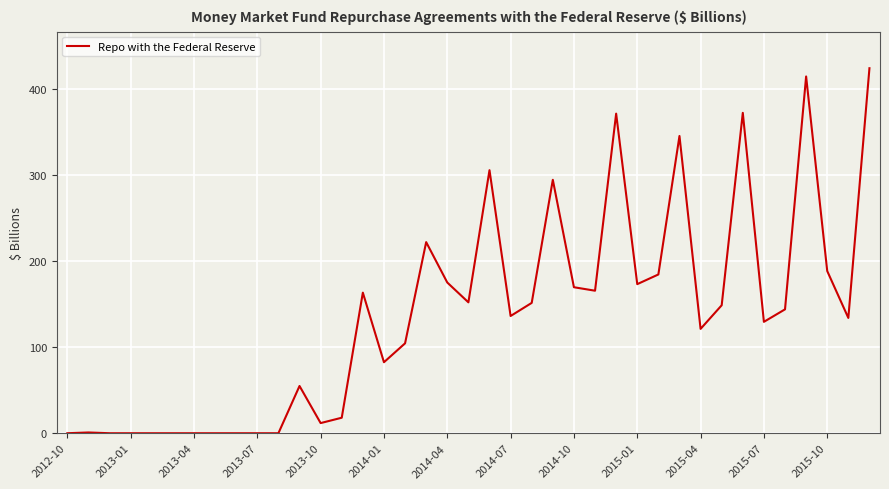

What is the maximum value shown in the chart?

424.0